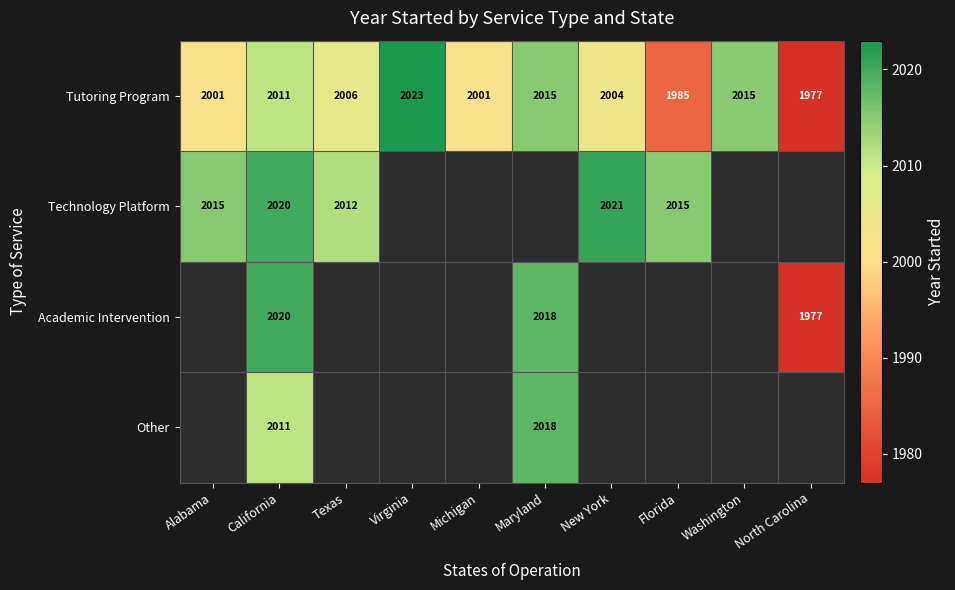

What is the minimum value for Tutoring Program?

1977